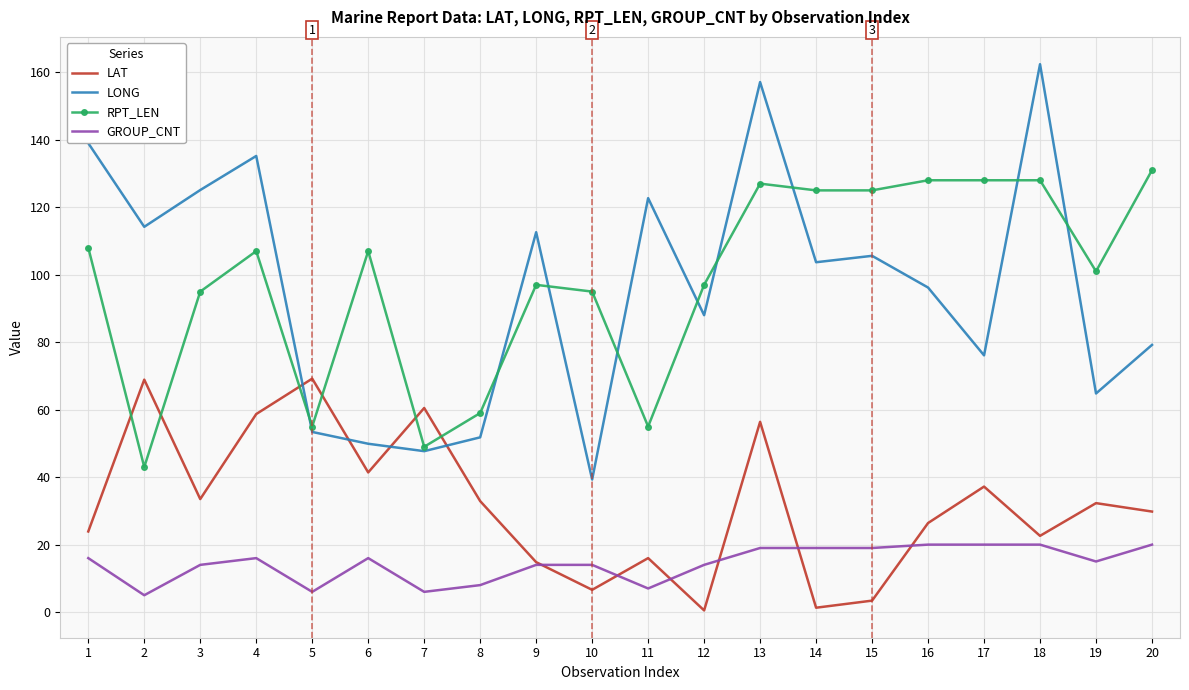

What is the spread (max minus min) of values at 9?

98.6